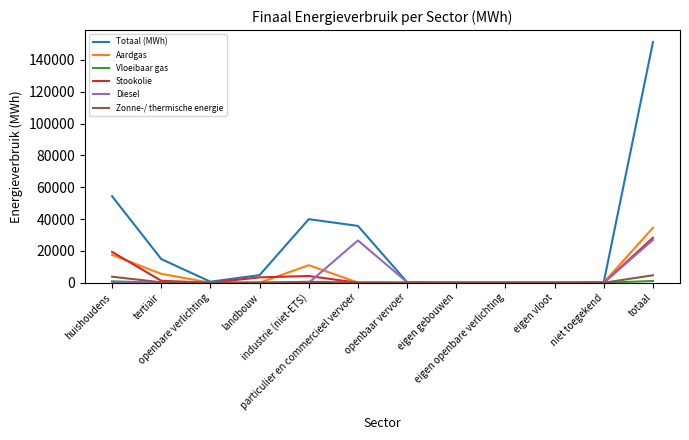

What is the highest value of the Totaal (MWh) series?

151209.6